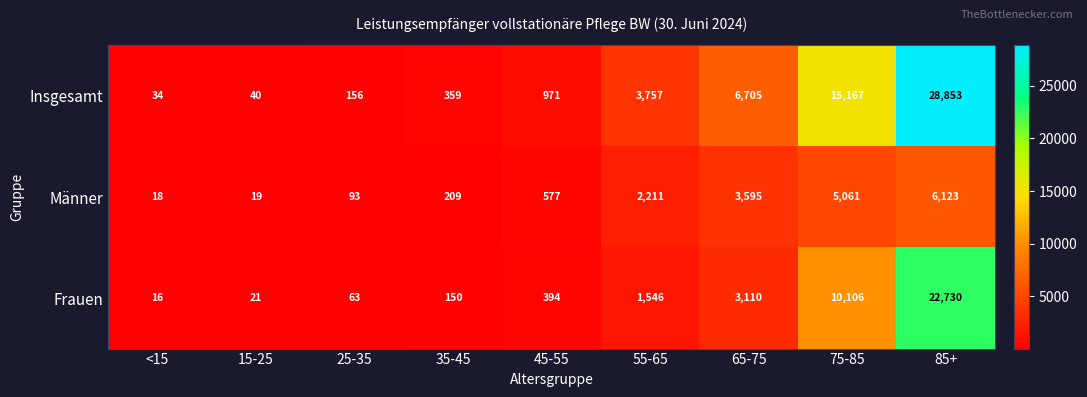

At which category does the chart reach its peak across all series?

85+